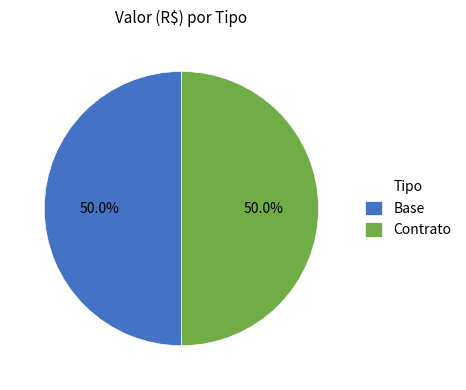

Count the number of slices in the pie.

2